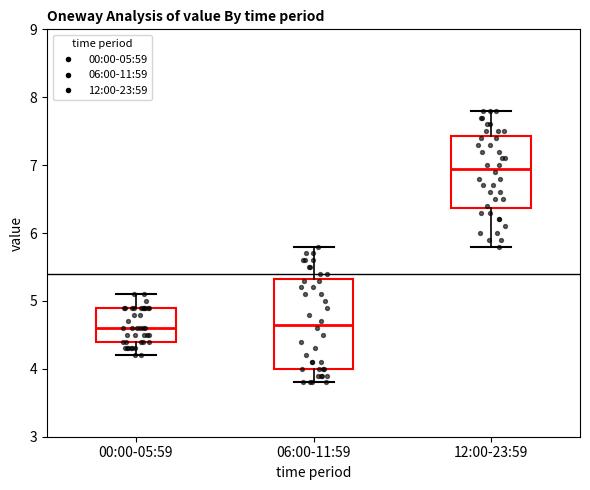

Reading left to right, read every box against the y-axis: the position of its median line, the range the box covers, and the ends of its whiskers. The values are not printed on the chart, so give them approximately, as read against the axis.

00:00-05:59: median 4.6, box 4.4 to 4.9, whiskers 4.2 to 5.1
06:00-11:59: median 4.7, box 4.0 to 5.3, whiskers 3.8 to 5.8
12:00-23:59: median 7.0, box 6.4 to 7.4, whiskers 5.8 to 7.8